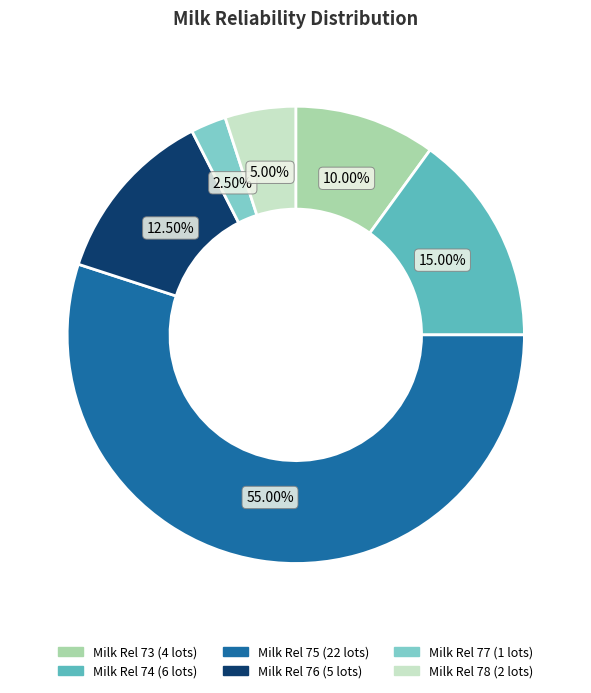

Does any single category account for the majority?

Yes